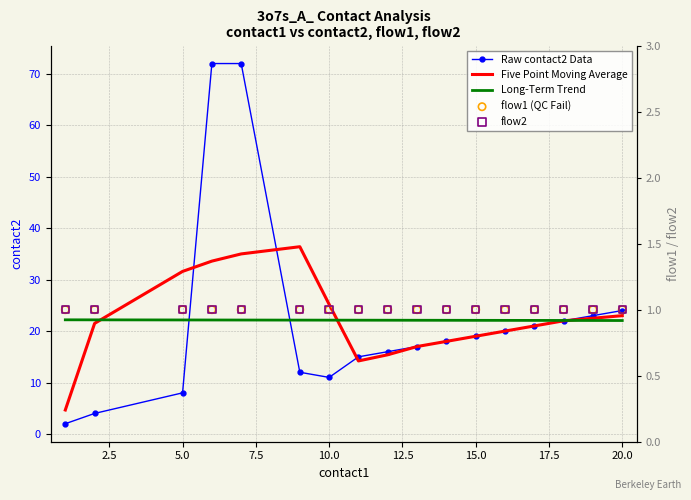

At how many categories does at least one series exceed 21?

17